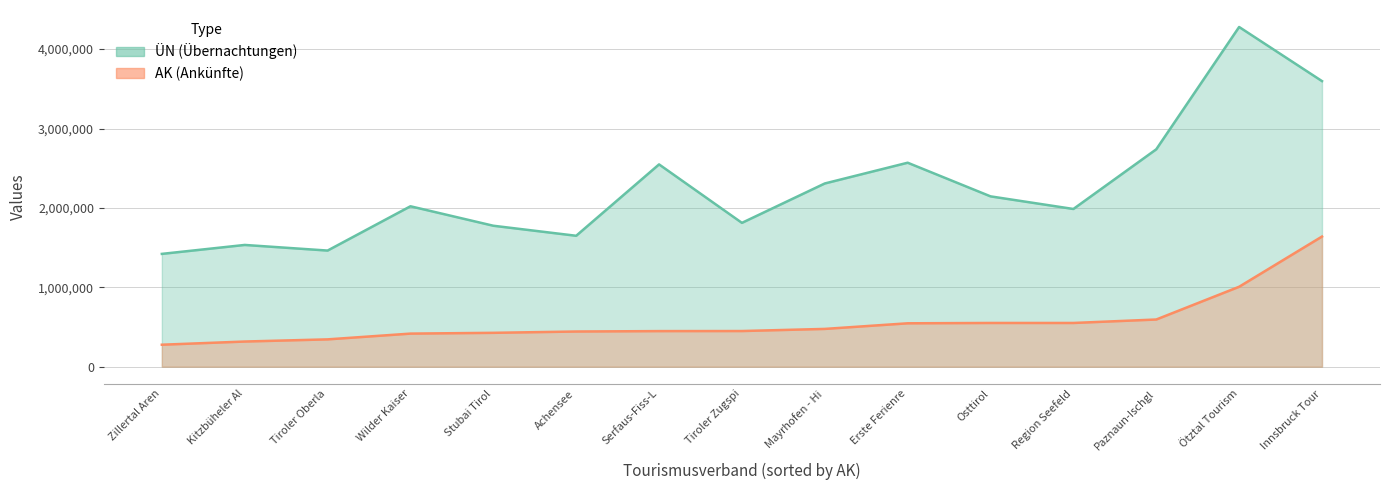

How many data points does each series have?

15